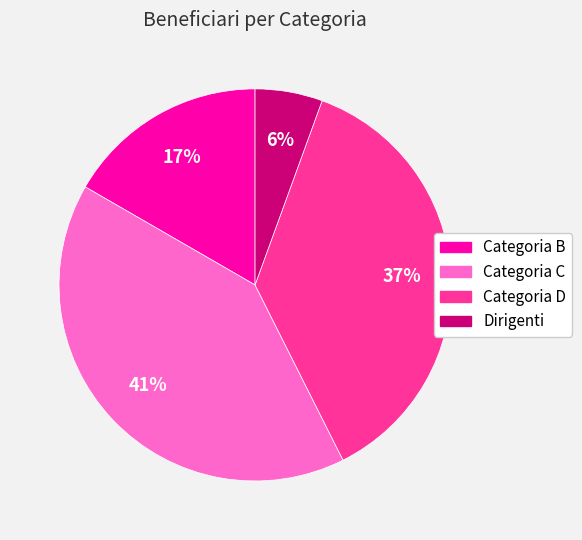

Which has a higher value, Categoria B or Dirigenti?

Categoria B